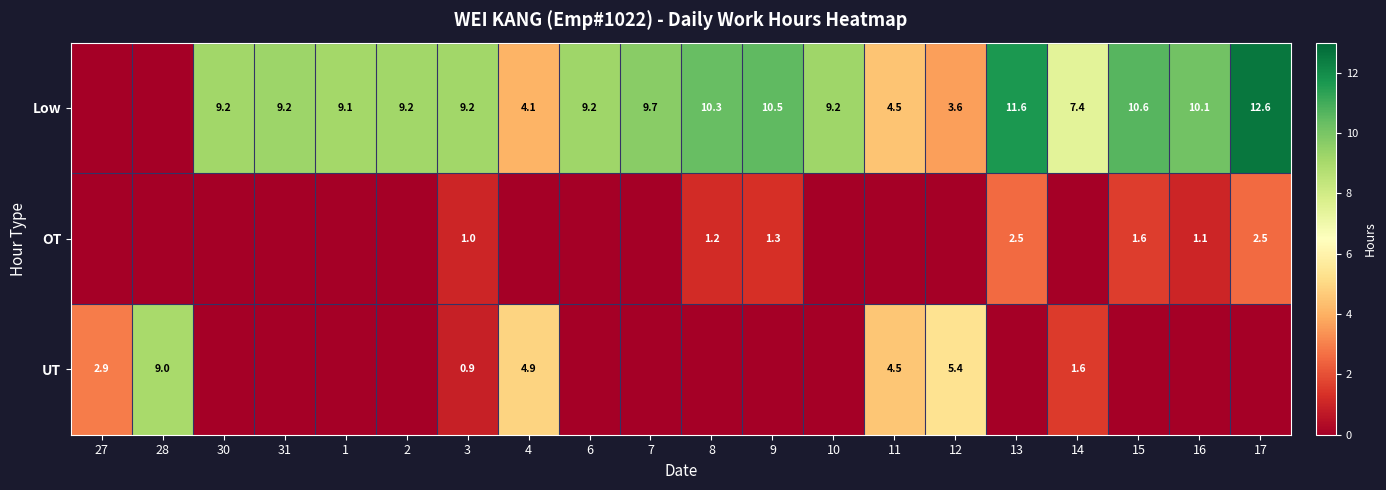

Is it true that Low equals 10.1 at 16?

True